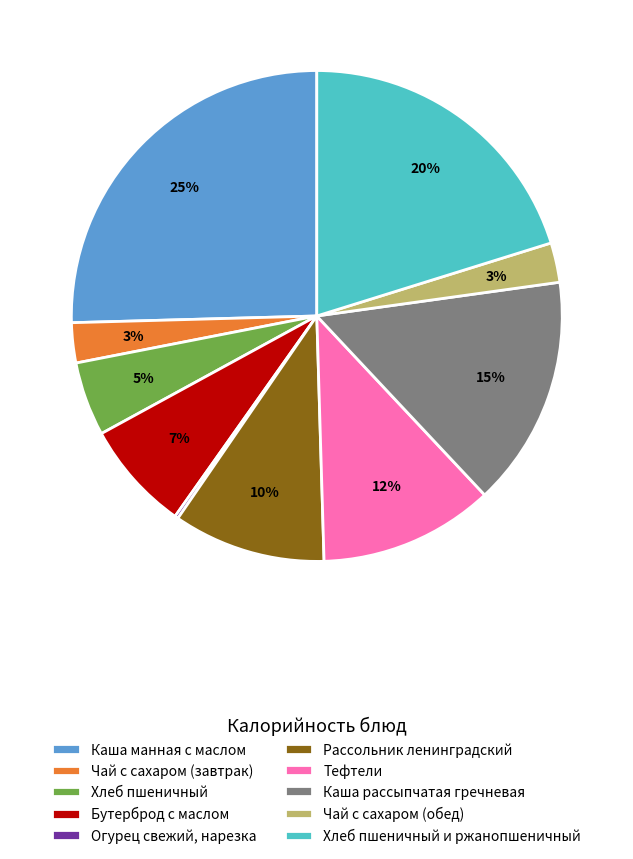

Which category has the biggest portion of the pie?

Каша манная с маслом